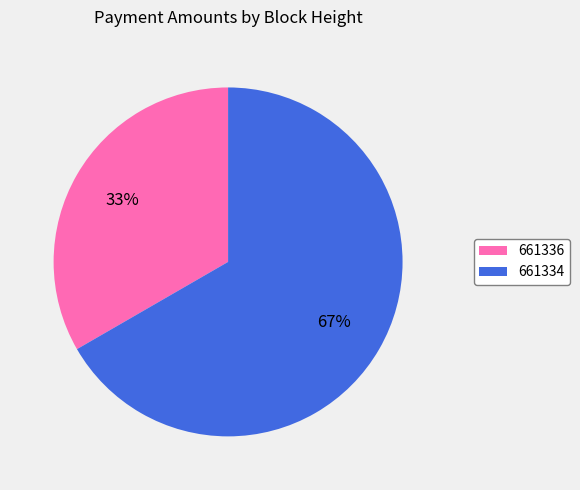

Which has a higher value, 661336 or 661334?

661334